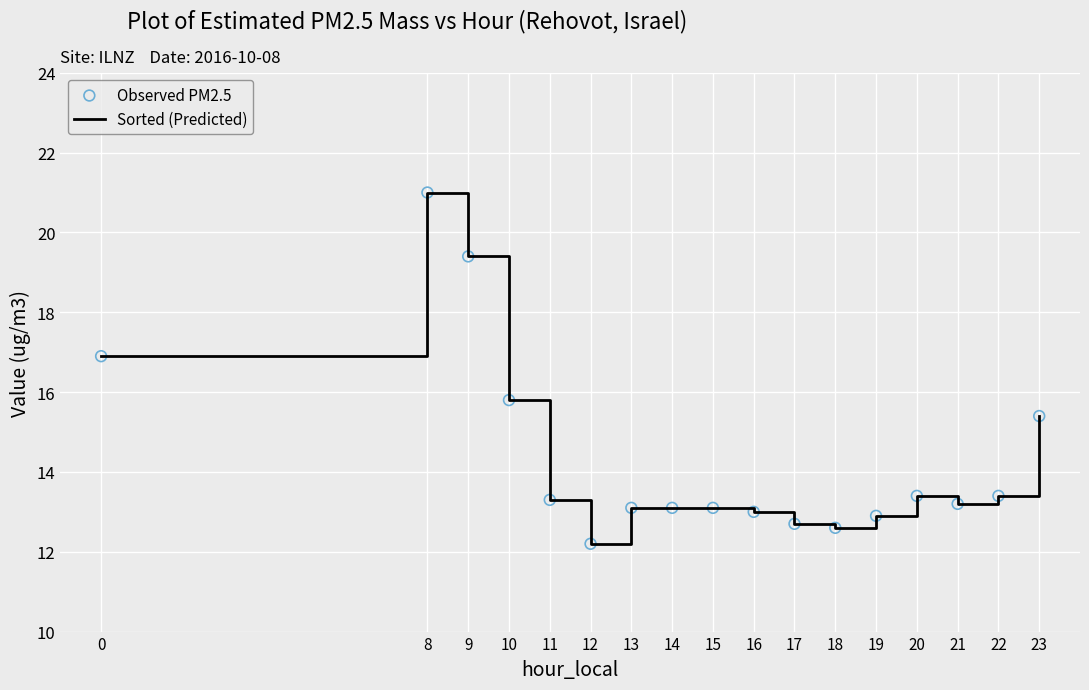

Which label corresponds to the largest value in the chart?

8